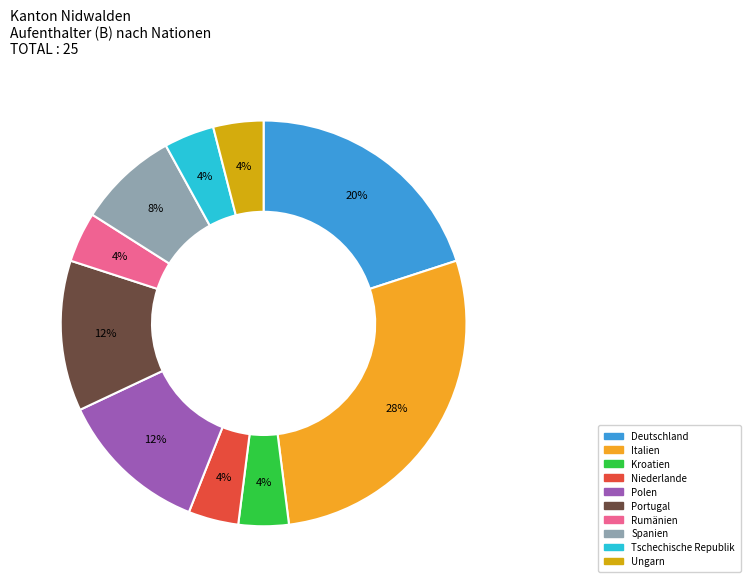

To the nearest percent, what portion does Spanien represent?

8%